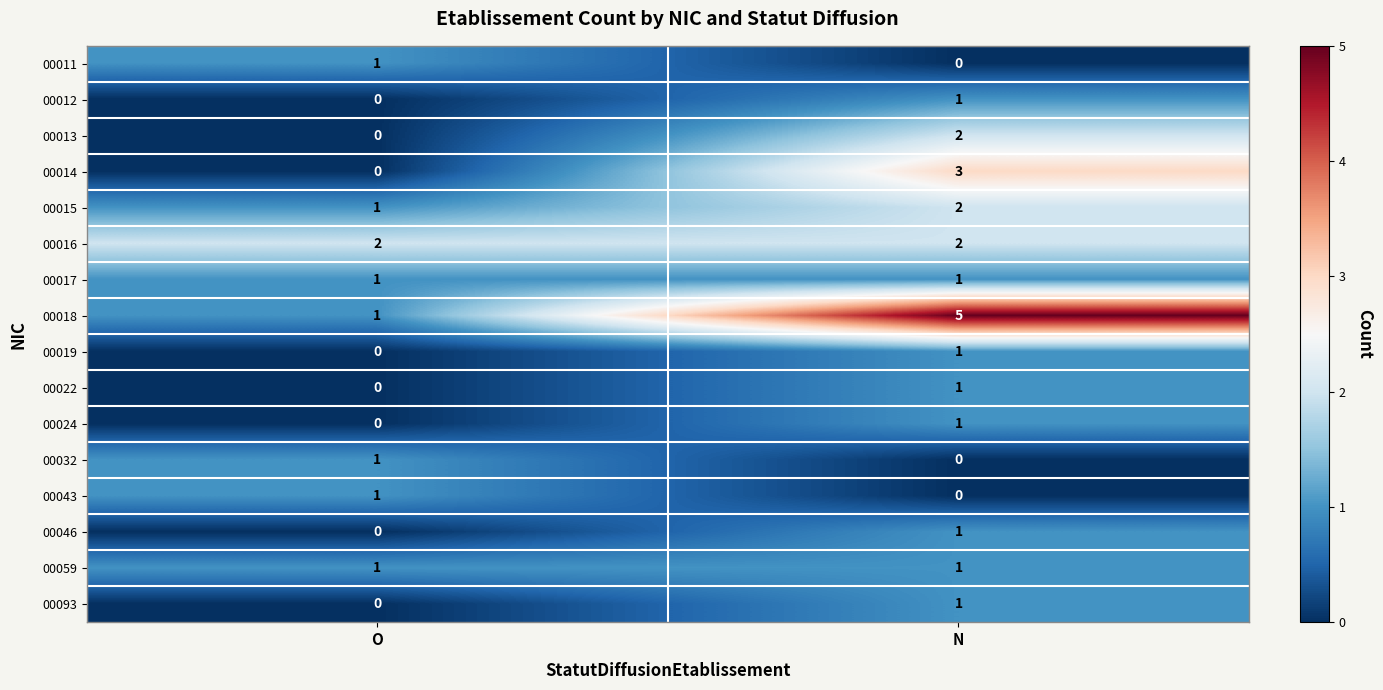

Count the number of categories in the chart.

2